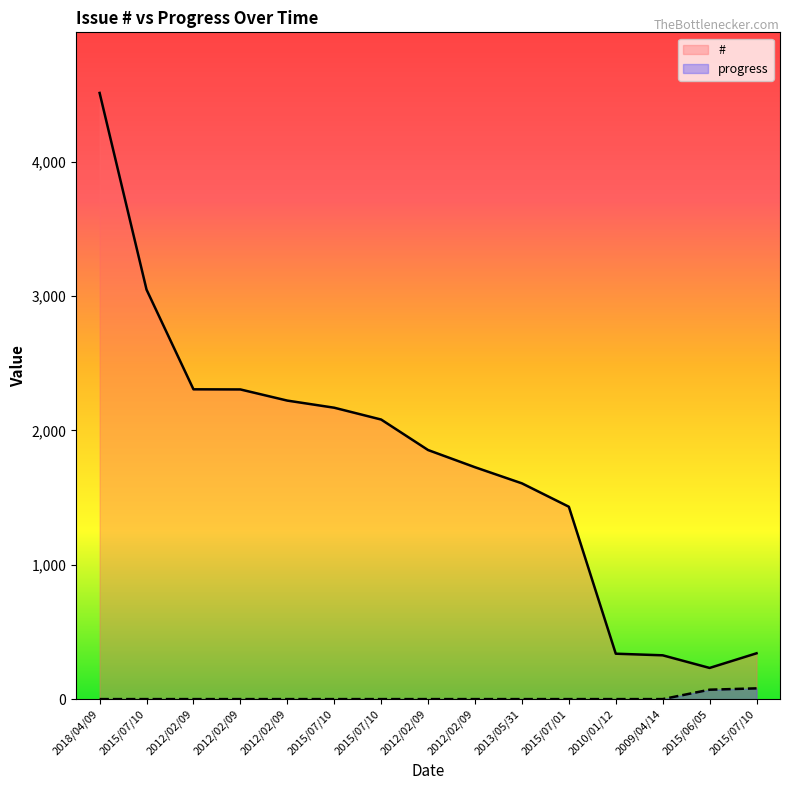

How many interior local valleys does the # series have?

1